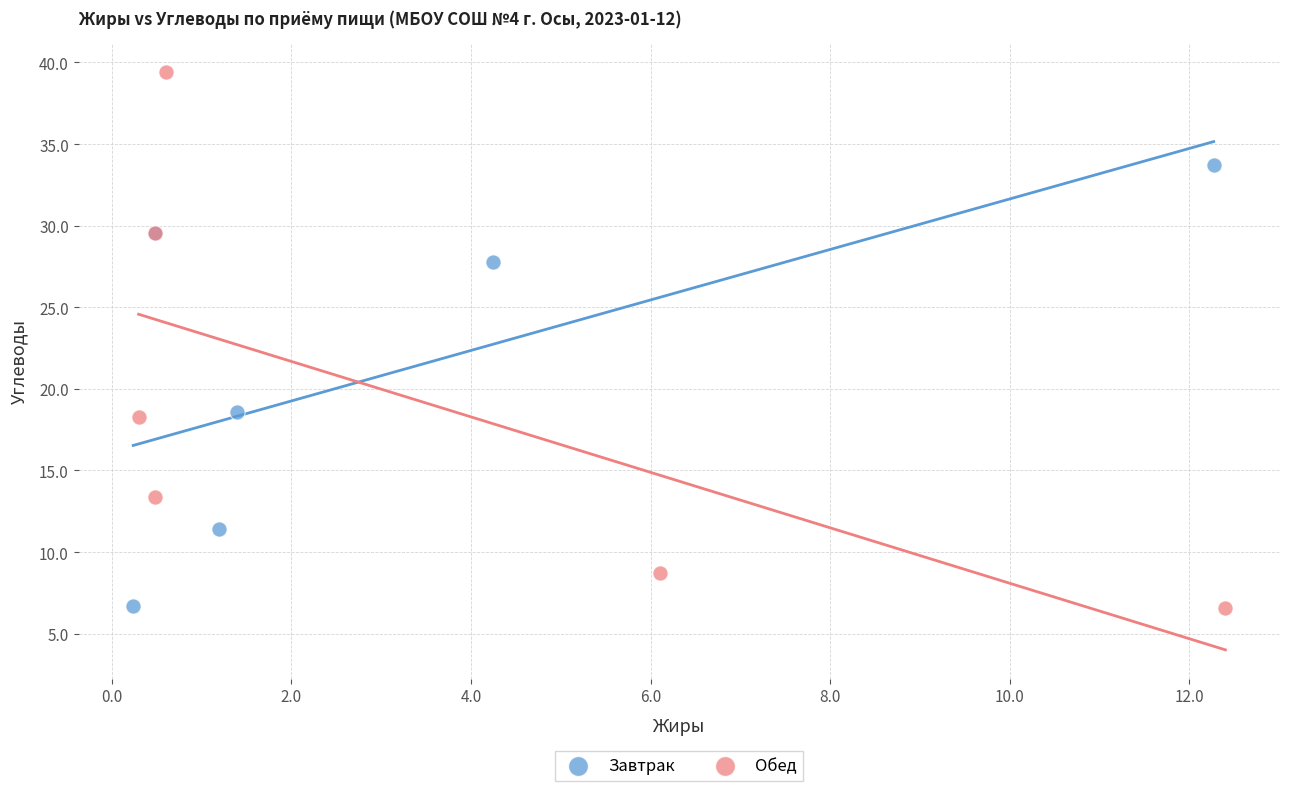

Which series has the largest Y range (max minus min)?

Обед